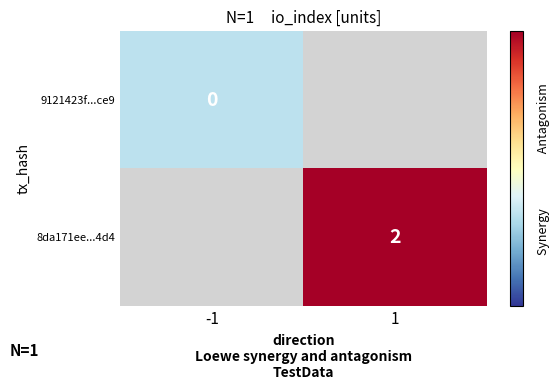

At how many categories does at least one series exceed 1?

1